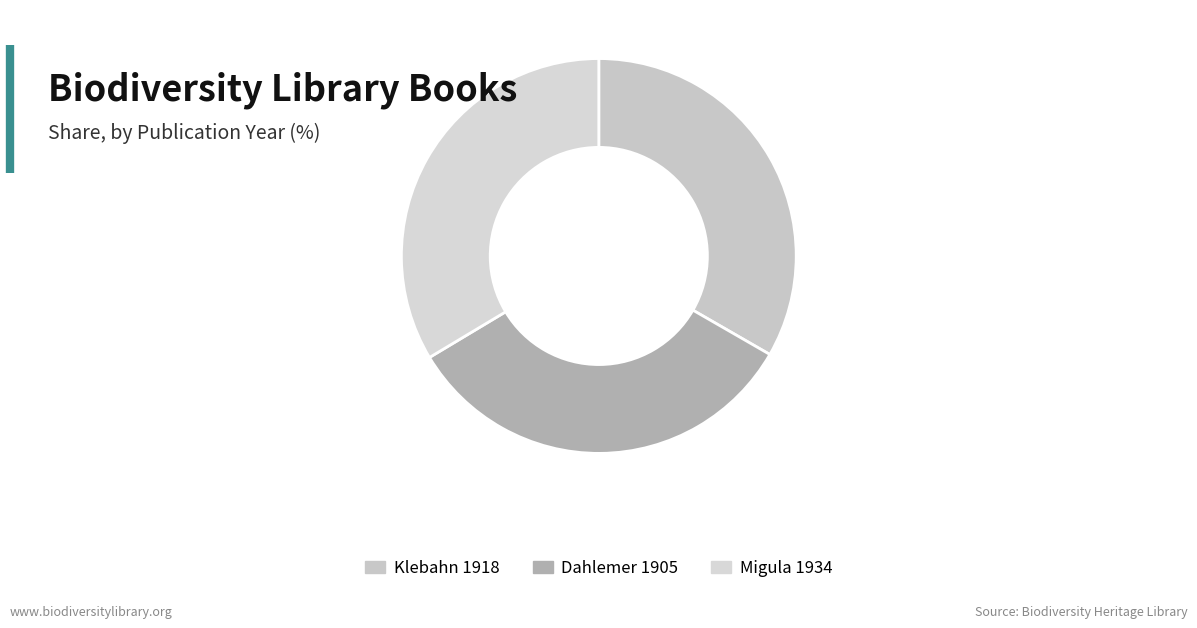

Does any single category account for the majority?

No